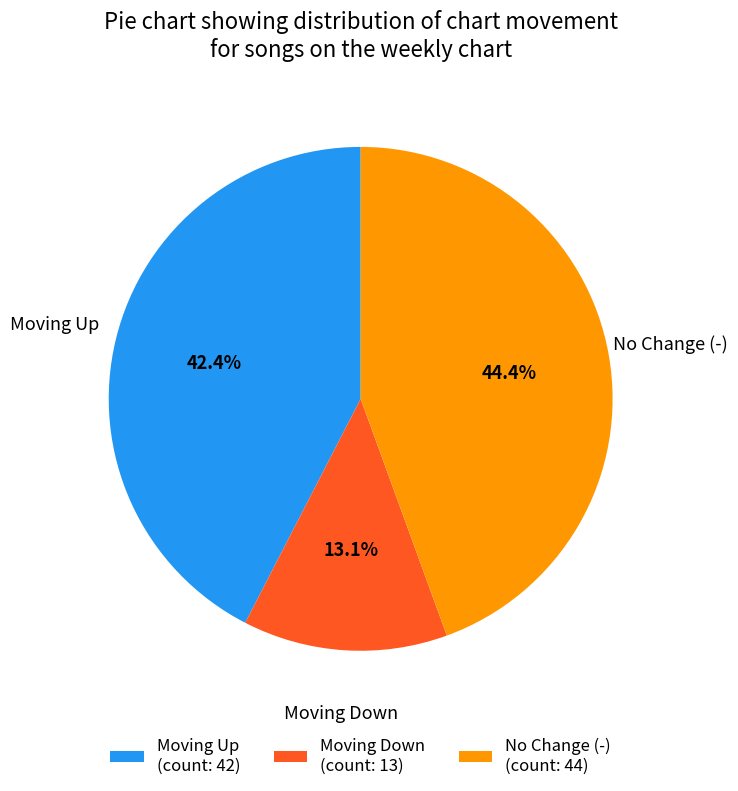

Which has a higher value, Moving Up (count: 42) or No Change (-) (count: 44)?

No Change (-) (count: 44)